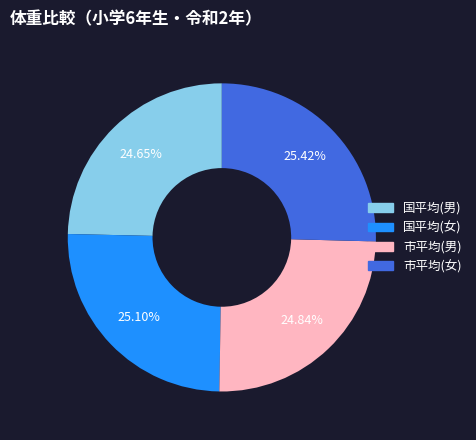

To the nearest percent, what percentage of the pie is 市平均(男)?

25%